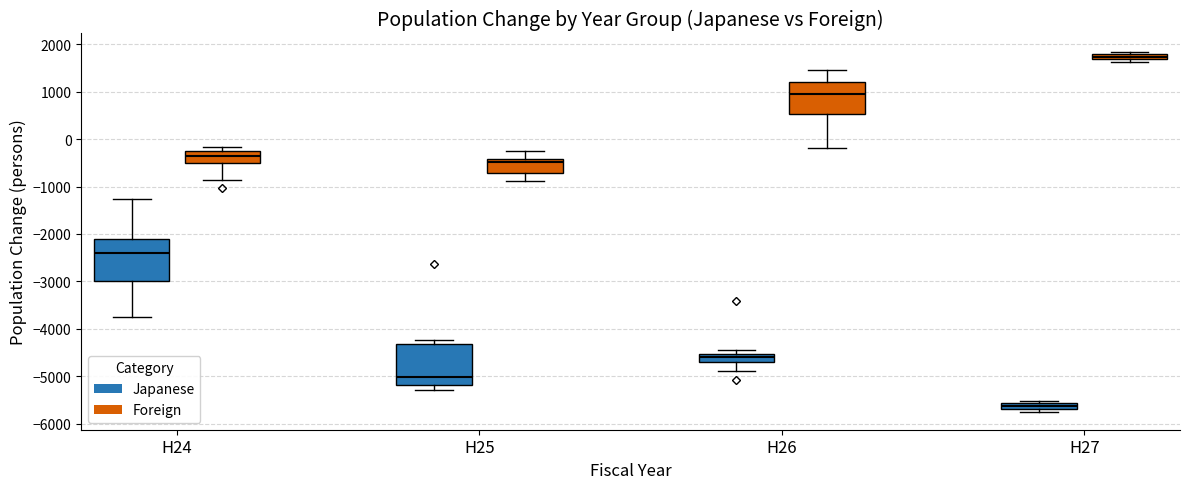

Where does the median line of the box for H26 (Japanese) sit on the y-axis? The values are not printed on the chart, so give them approximately, as read against the axis.

-4600